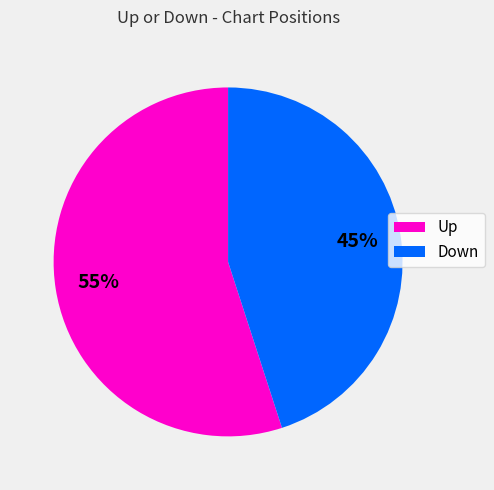

To the nearest percent, what is the average slice percentage?

50%